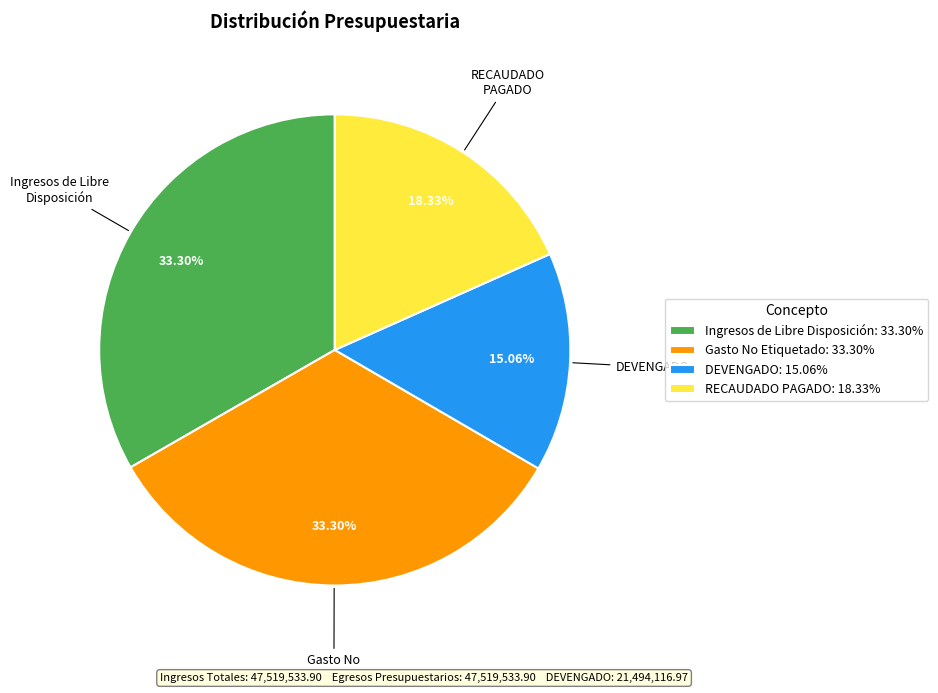

What is the smallest slice in the pie chart?

DEVENGADO: 15.06%